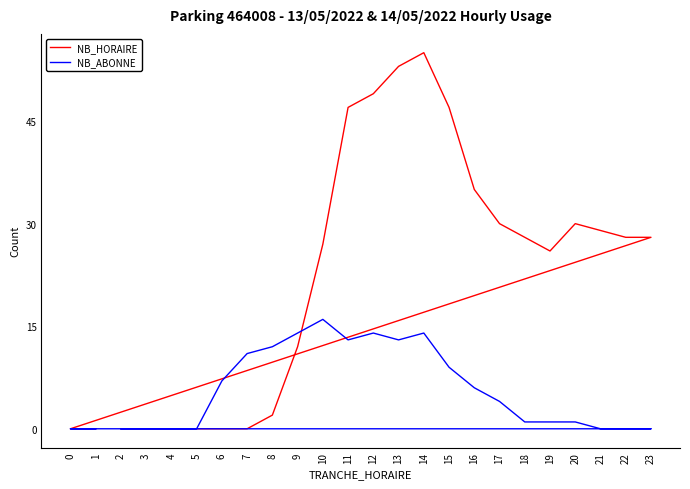

Reading left to right, transcribe all the data shown in this chart.

NB_HORAIRE: 2=0	3=0	4=0	5=0	6=0	7=0	8=2	9=12	10=27	11=47	12=49	13=53	14=55	15=47	16=35	17=30	18=28	19=26	20=30	21=29	22=28	23=28	0=0	1=0
NB_ABONNE: 2=0	3=0	4=0	5=0	6=7	7=11	8=12	9=14	10=16	11=13	12=14	13=13	14=14	15=9	16=6	17=4	18=1	19=1	20=1	21=0	22=0	23=0	0=0	1=0